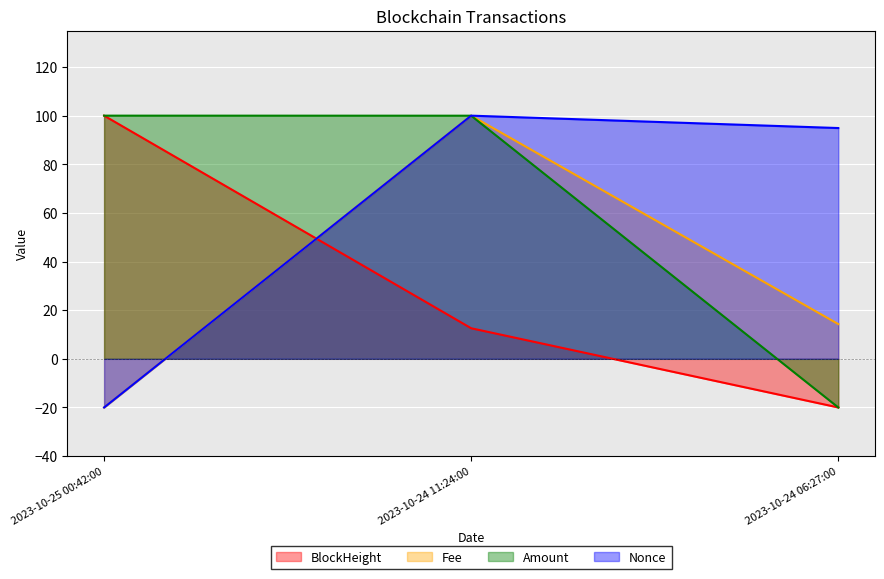

How many negative values does the Fee series have?

1